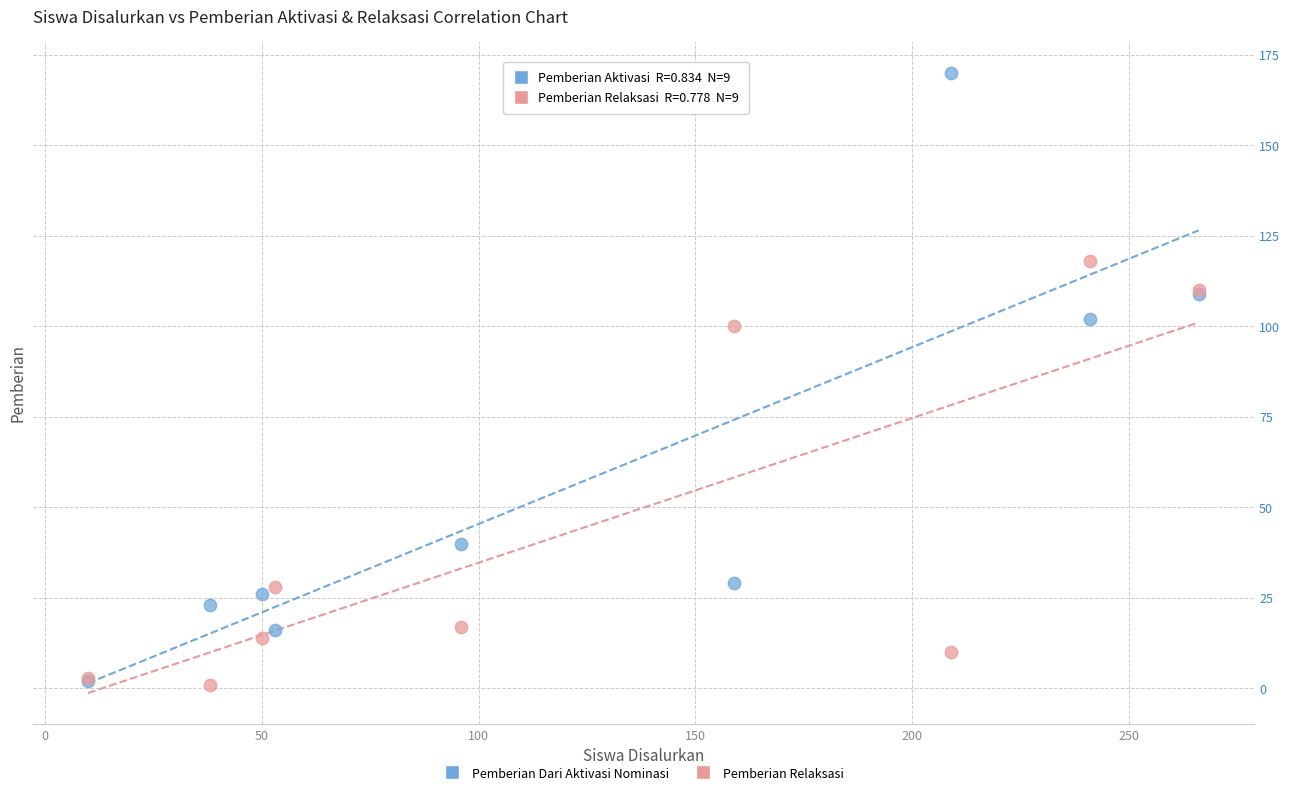

What are all the series names shown in the legend?

Pemberian Dari Aktivasi Nominasi, Pemberian Relaksasi